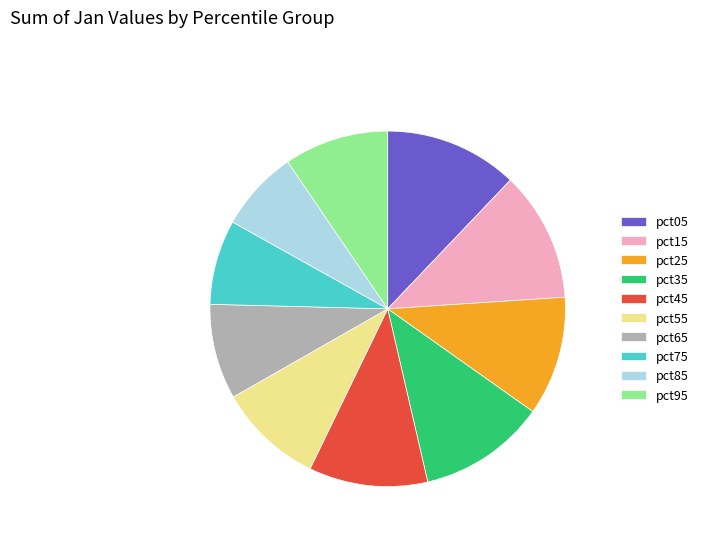

Does pct15 account for over 50% of the chart?

No